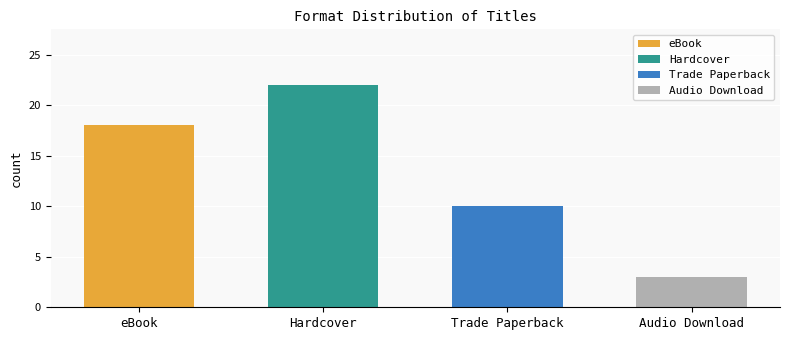

What is the sum of all values?

53